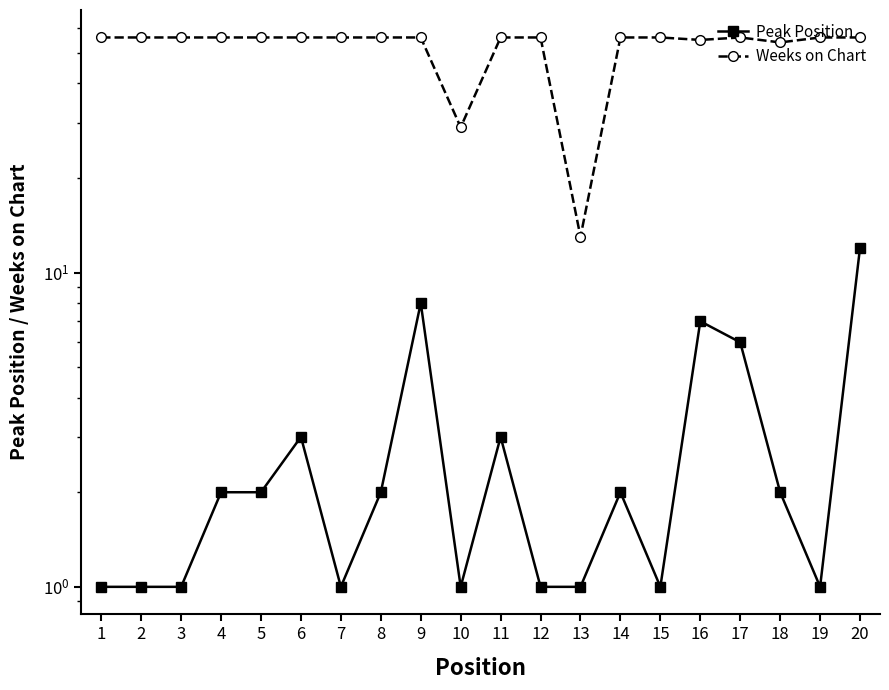

What are all the series names shown in the legend?

Peak Position, Weeks on Chart